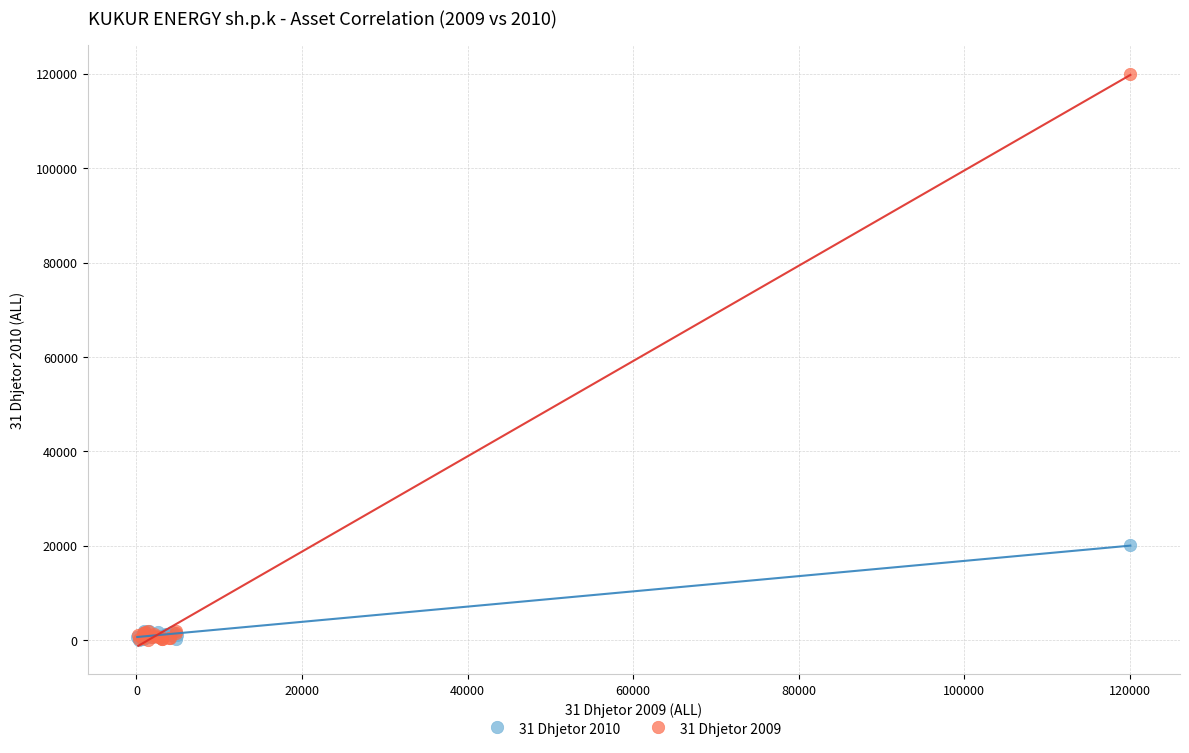

Which series has the largest Y range (max minus min)?

31 Dhjetor 2009